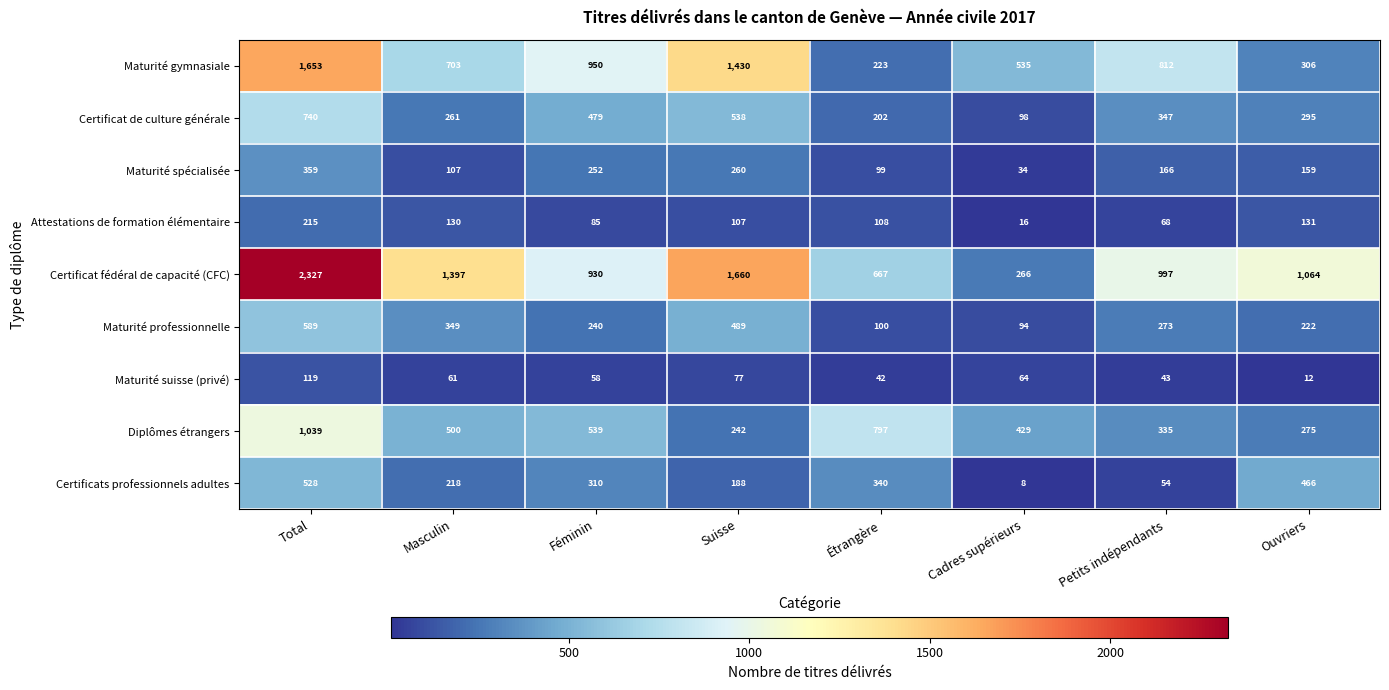

The Certificat de culture générale series shows 202 at Étrangère. True or false?

True